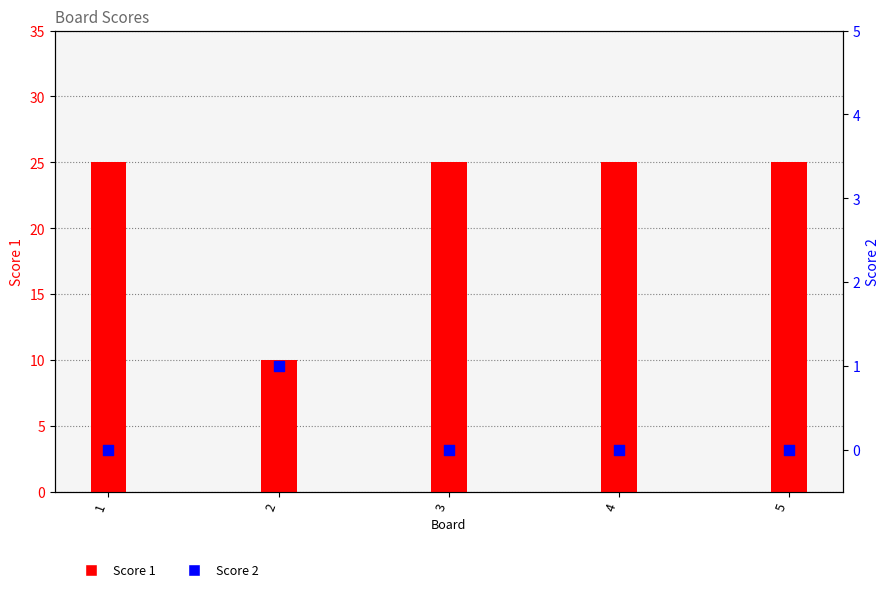

What are all the series names shown in the legend?

Score 1, Score 2